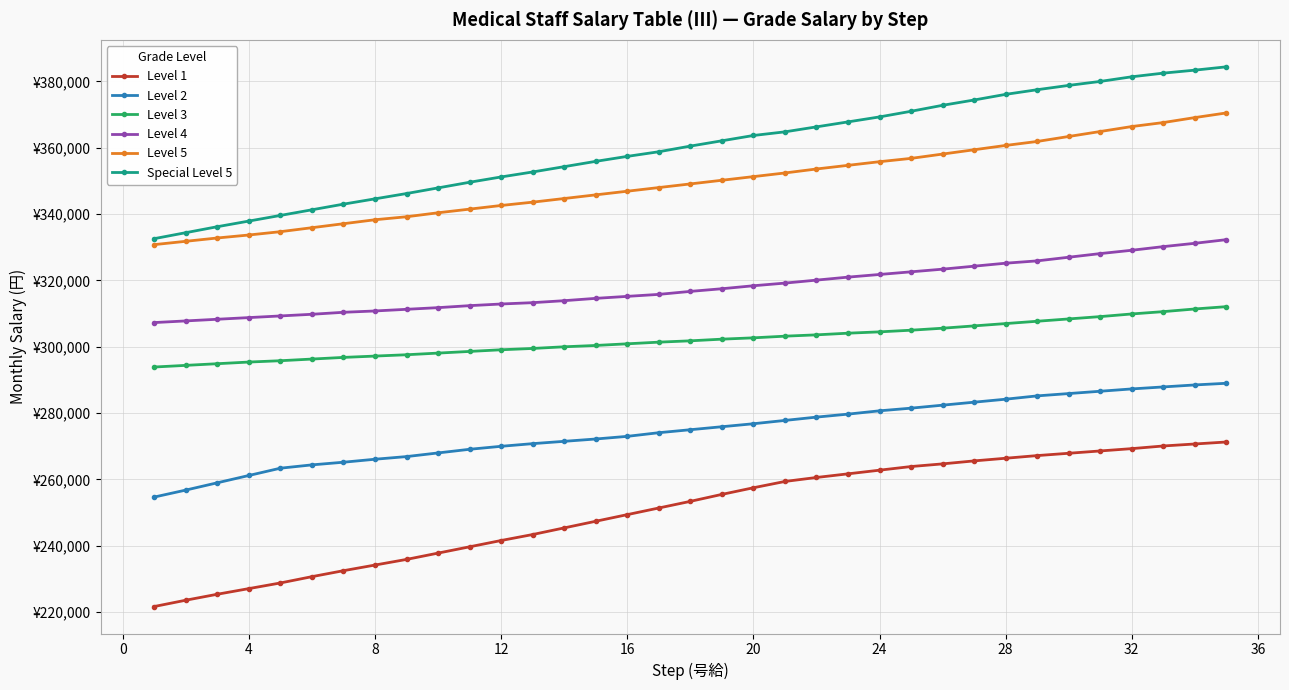

What are all the series names shown in the legend?

Level 1, Level 2, Level 3, Level 4, Level 5, Special Level 5